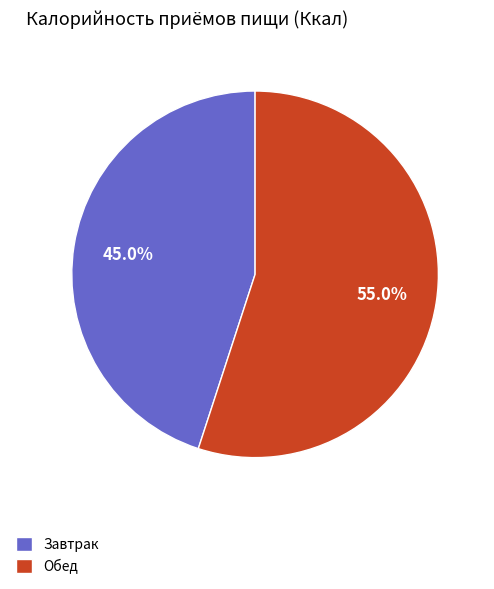

What is the majority slice?

Обед